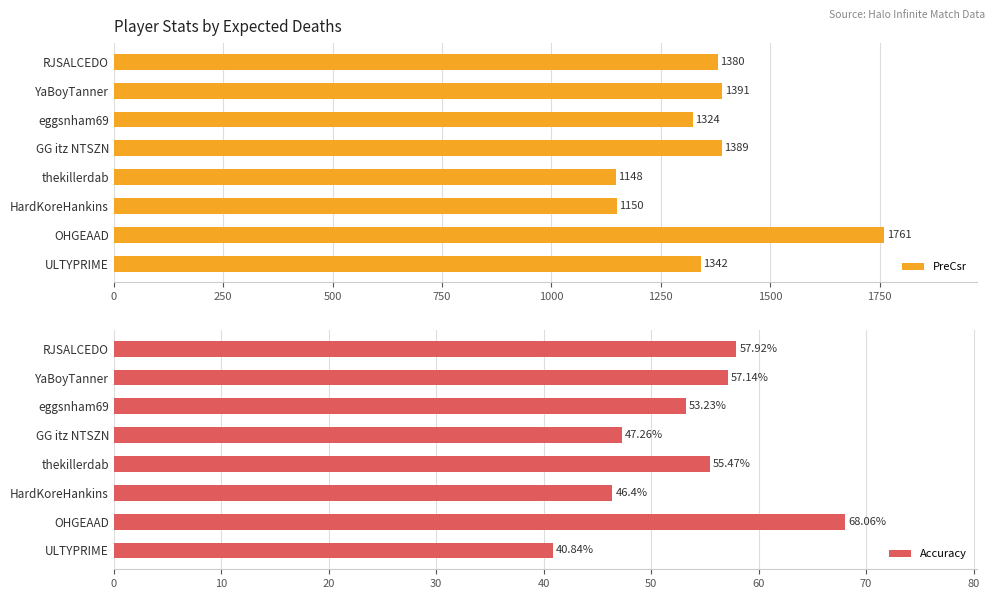

How many bars are there in each group?

2